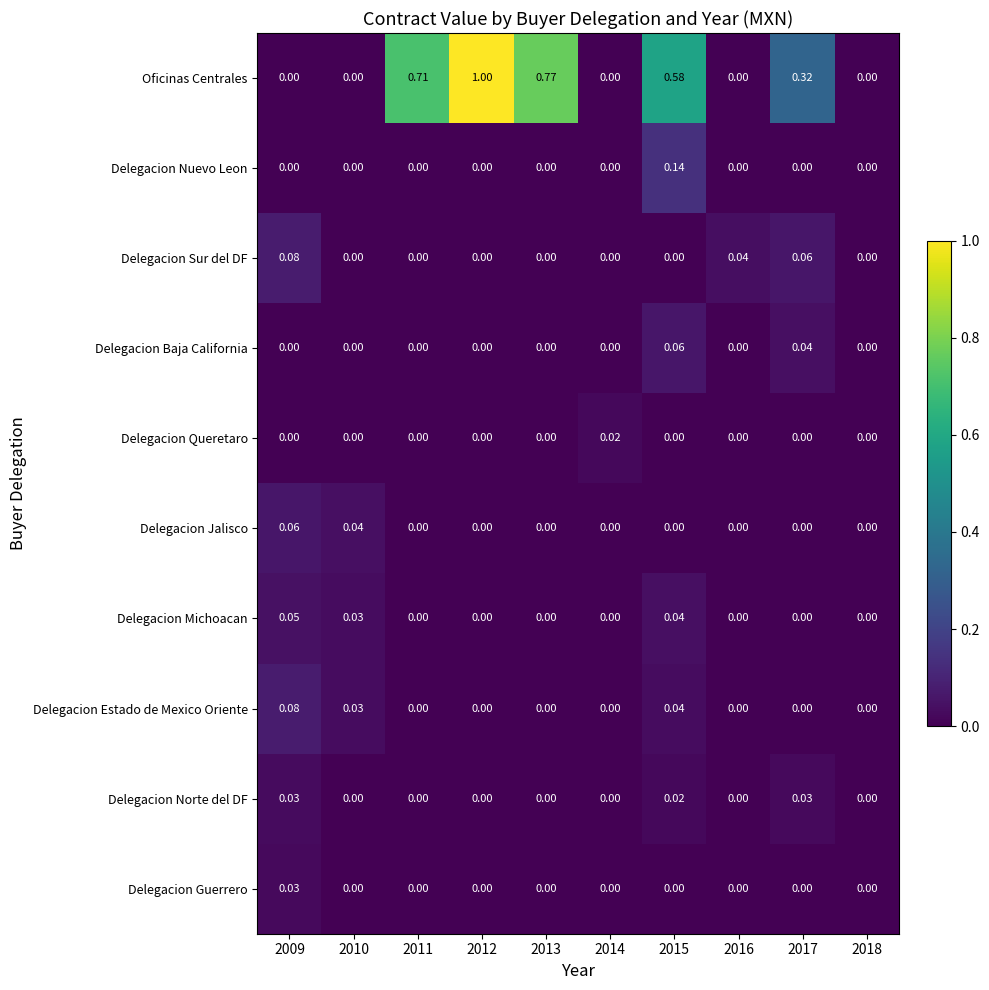

Which series has the largest total across all categories?

Oficinas Centrales